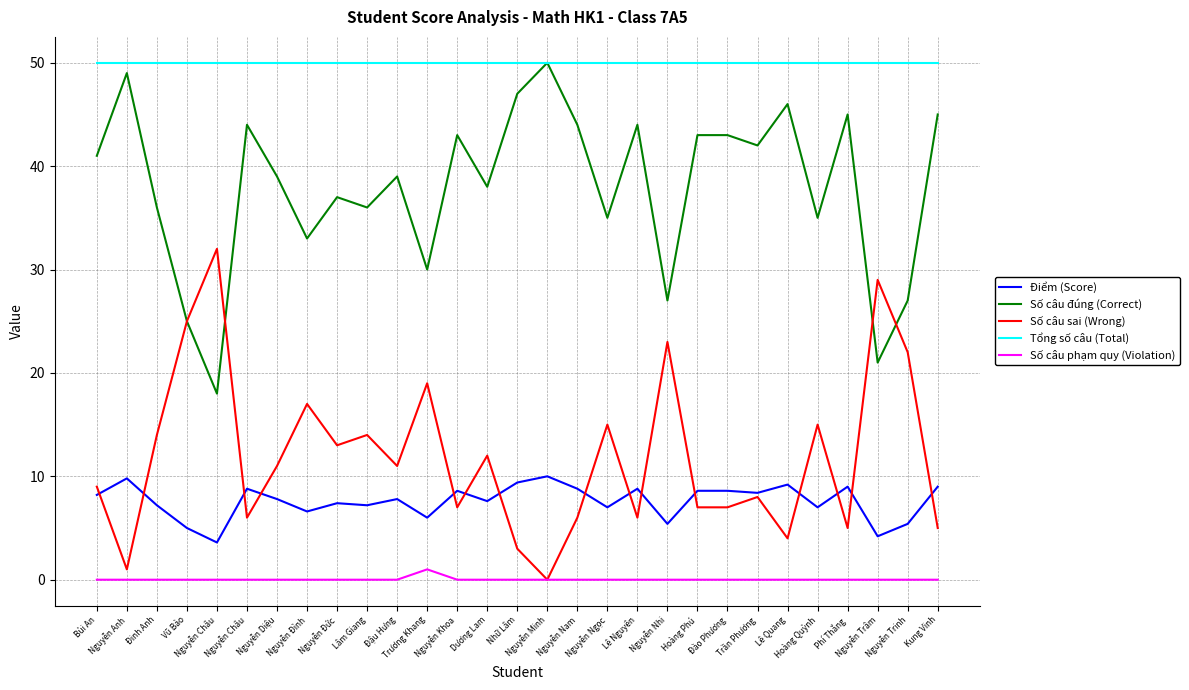

What is the highest value of the Điểm (Score) series?

10.0